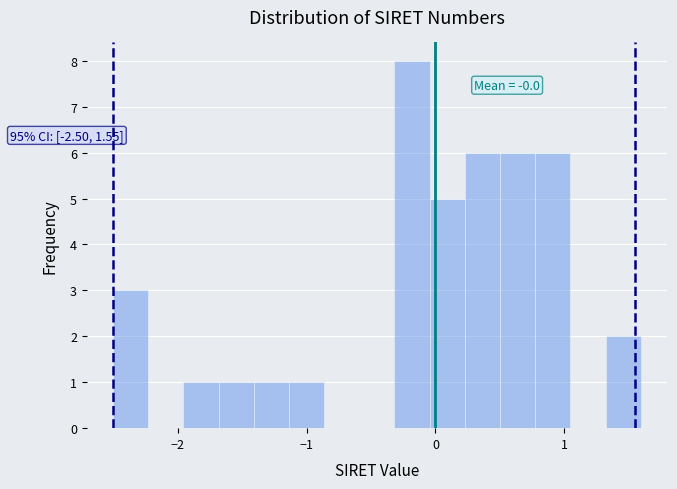

Around what value on the x-axis is the tallest bar? Give the approximate position of its centre, as read against the axis.

-0.2